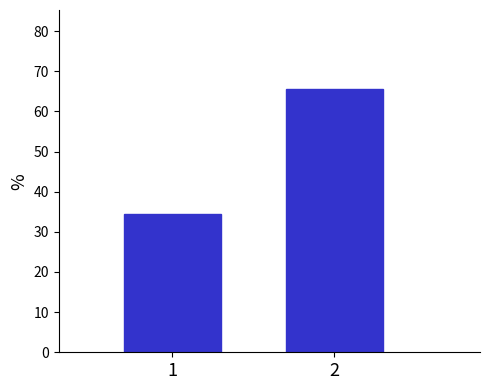

Reading left to right, list all the values displayed in this chart.

34.4	65.6